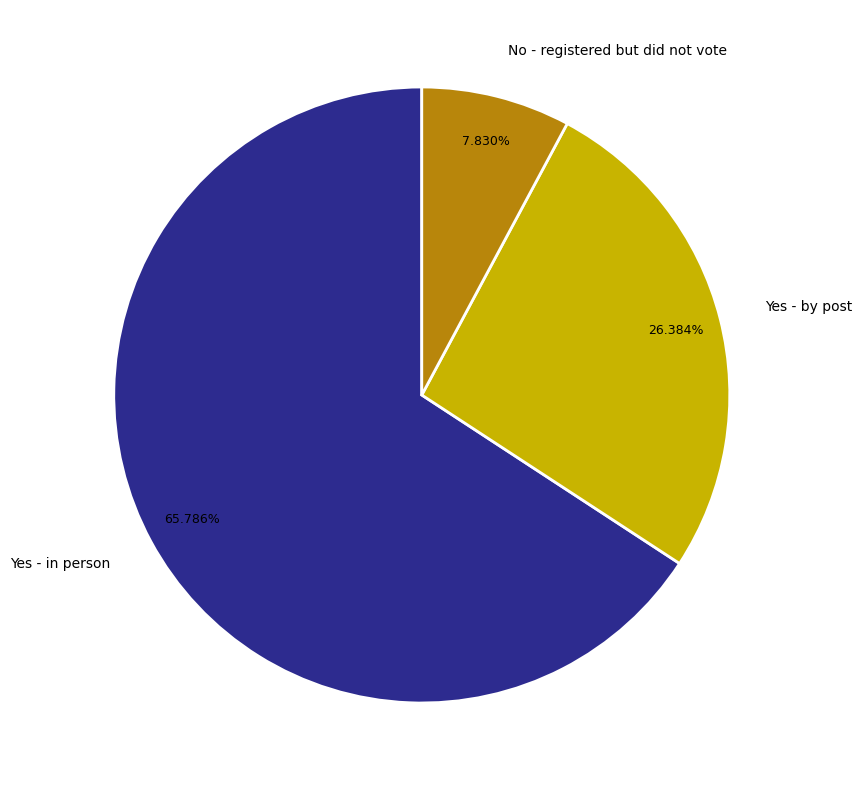

How many slices are in this pie chart?

3